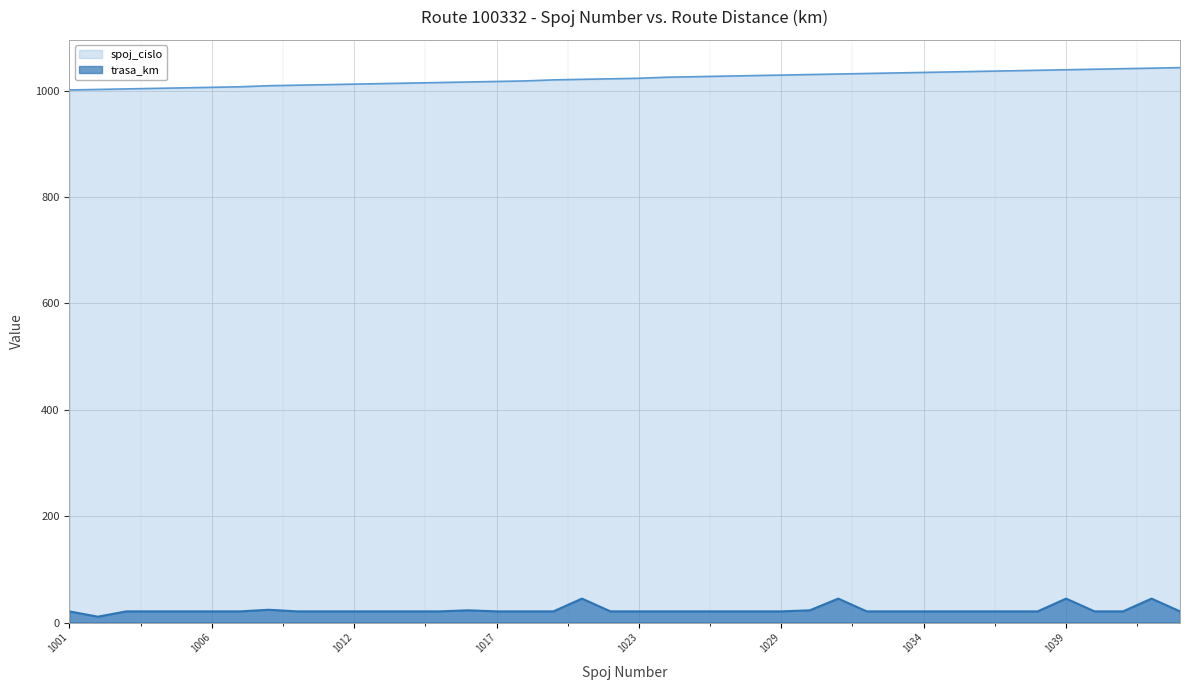

What value does the trasa_km series have at 1032, to the nearest 5?

20